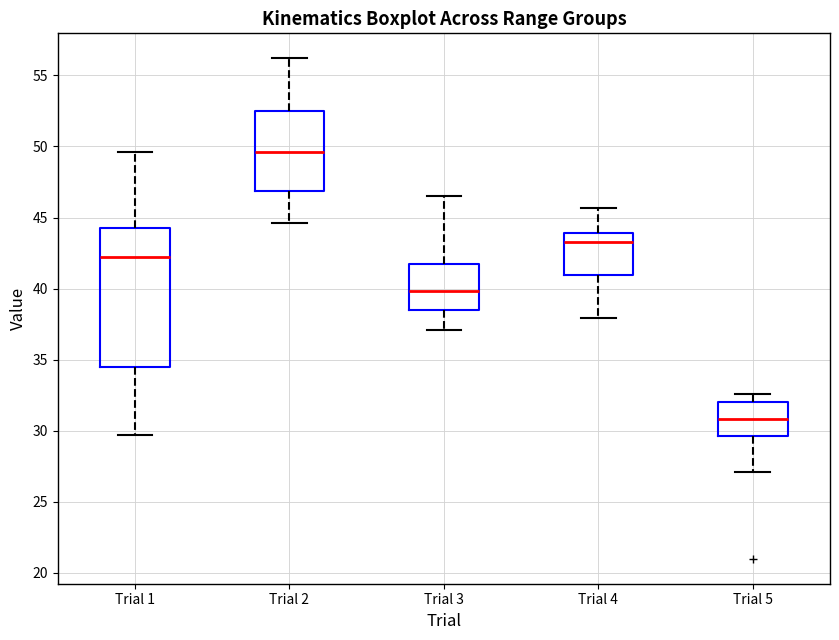

Where does the median line of the box for Trial 3 sit on the y-axis? The values are not printed on the chart, so give them approximately, as read against the axis.

40.0